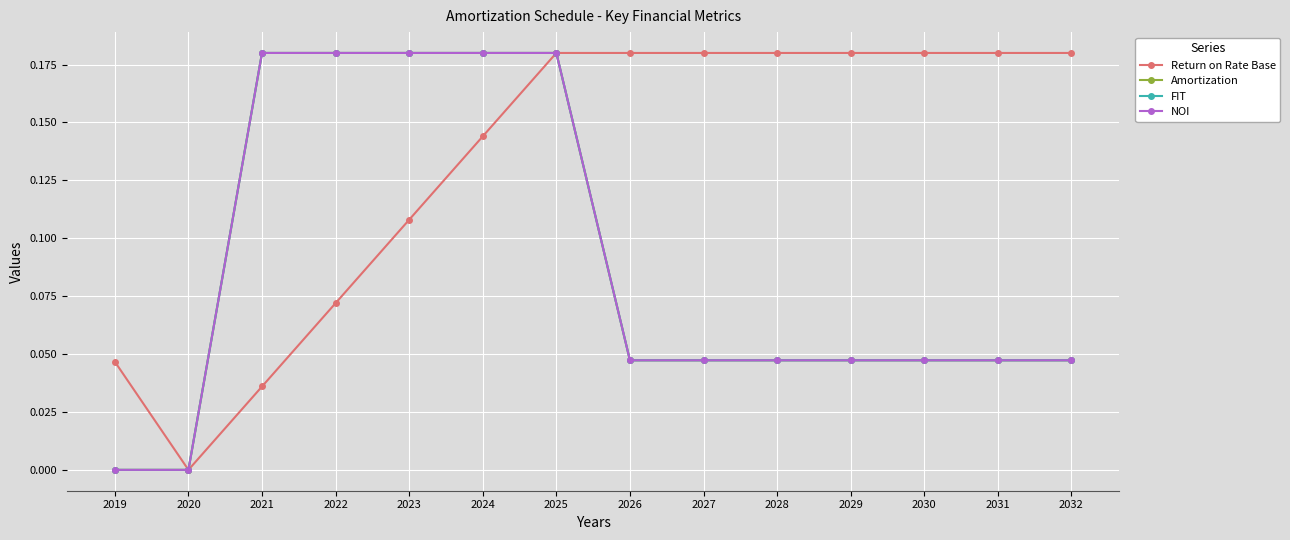

The Amortization series shows 0.2 at 2023. True or false?

True